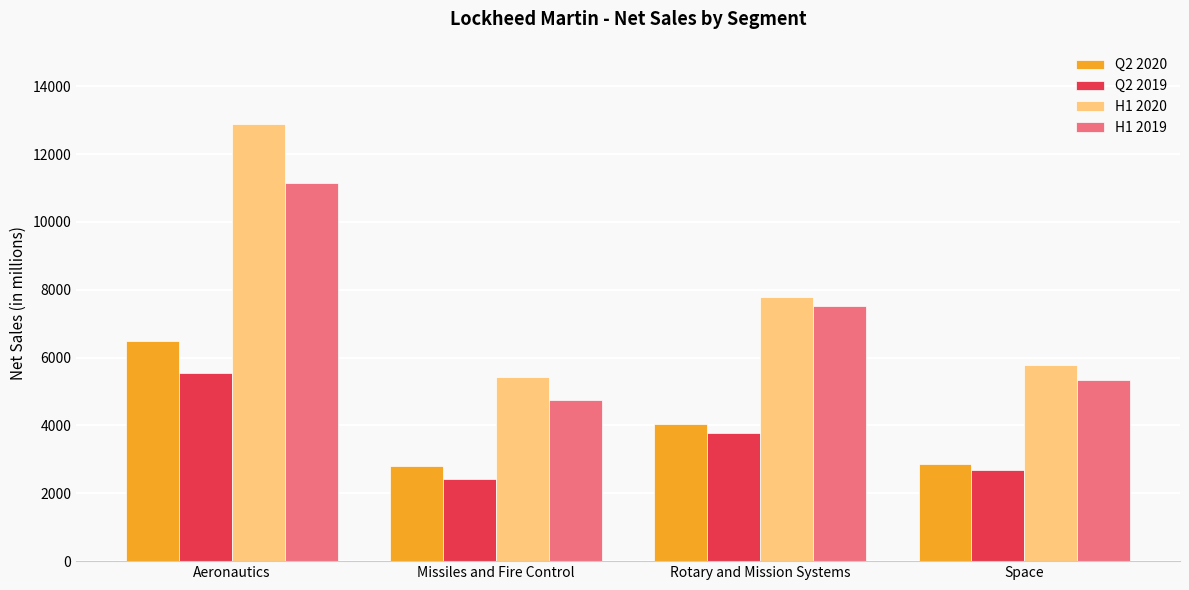

What is the minimum value shown in the chart?

2411